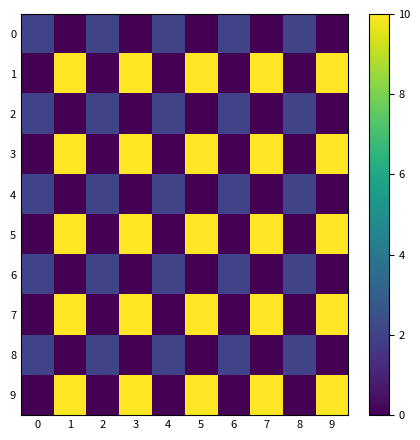

Reading left to right, transcribe all the data shown in this chart.

0: 0=2	1=0	2=2	3=0	4=2	5=0	6=2	7=0	8=2	9=0
1: 0=0	1=10	2=0	3=10	4=0	5=10	6=0	7=10	8=0	9=10
2: 0=2	1=0	2=2	3=0	4=2	5=0	6=2	7=0	8=2	9=0
3: 0=0	1=10	2=0	3=10	4=0	5=10	6=0	7=10	8=0	9=10
4: 0=2	1=0	2=2	3=0	4=2	5=0	6=2	7=0	8=2	9=0
5: 0=0	1=10	2=0	3=10	4=0	5=10	6=0	7=10	8=0	9=10
6: 0=2	1=0	2=2	3=0	4=2	5=0	6=2	7=0	8=2	9=0
7: 0=0	1=10	2=0	3=10	4=0	5=10	6=0	7=10	8=0	9=10
8: 0=2	1=0	2=2	3=0	4=2	5=0	6=2	7=0	8=2	9=0
9: 0=0	1=10	2=0	3=10	4=0	5=10	6=0	7=10	8=0	9=10